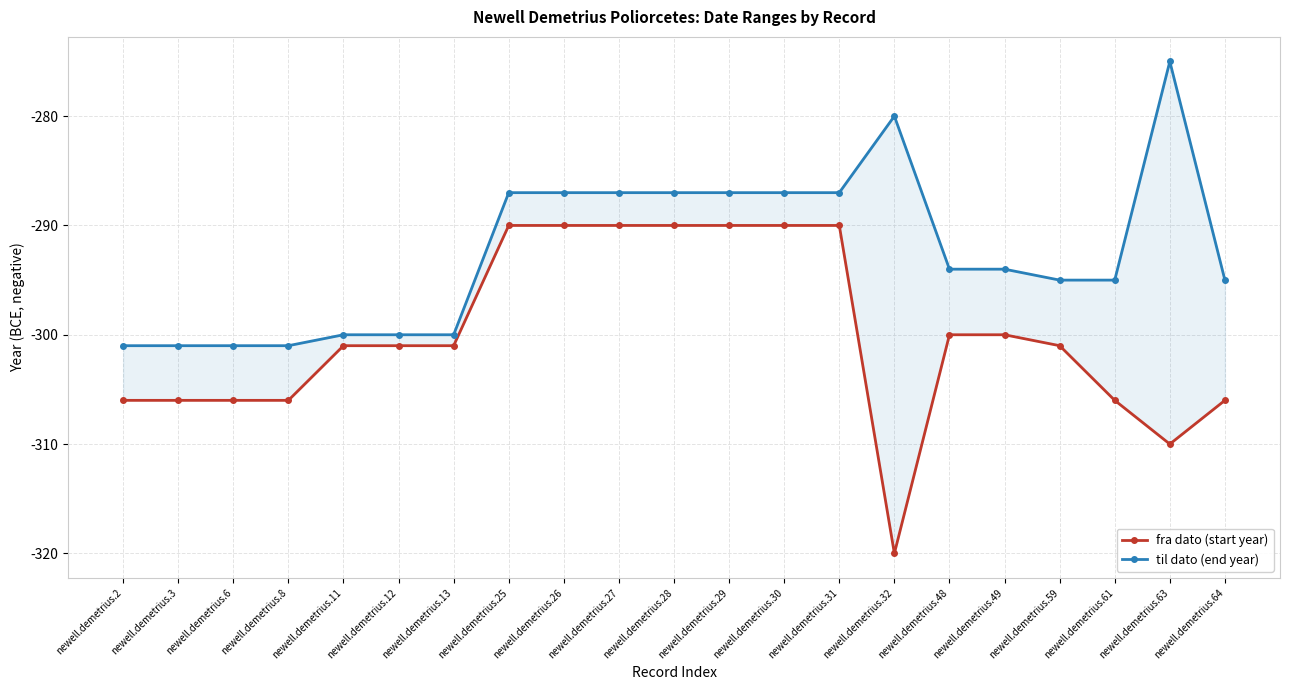

Which series has the widest spread of values?

fra dato (start year)